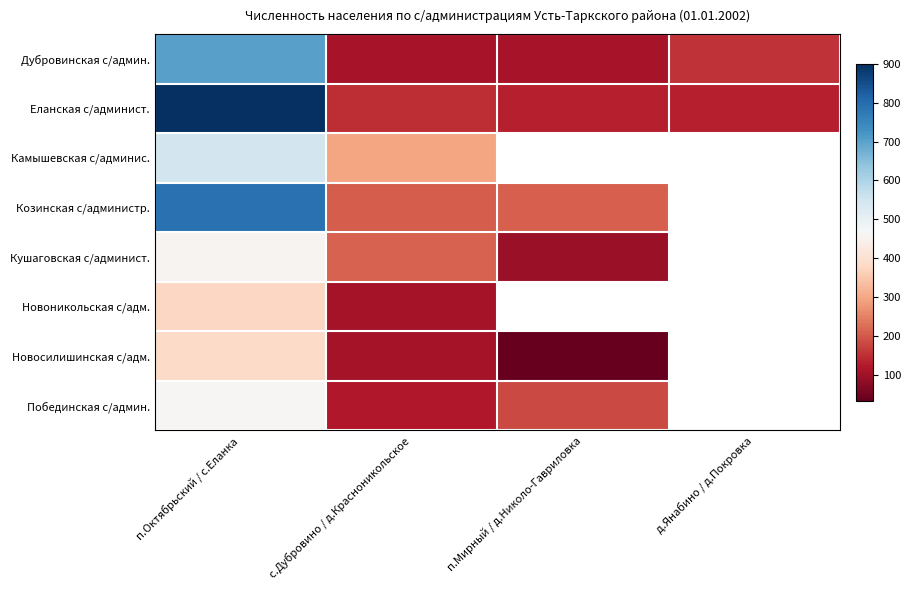

What is the maximum value for Побединская с/админ.?

460.0